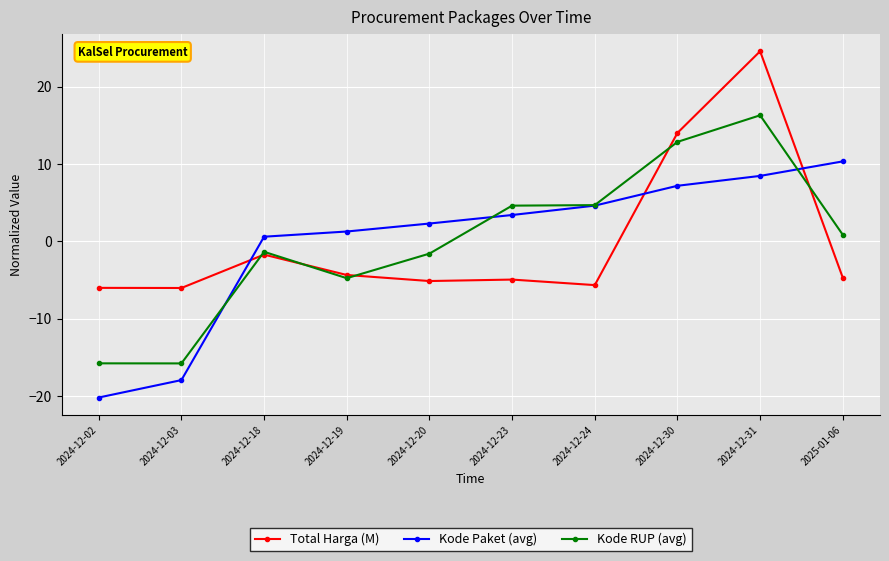

How many positive values does the Kode Paket (avg) series have?

8